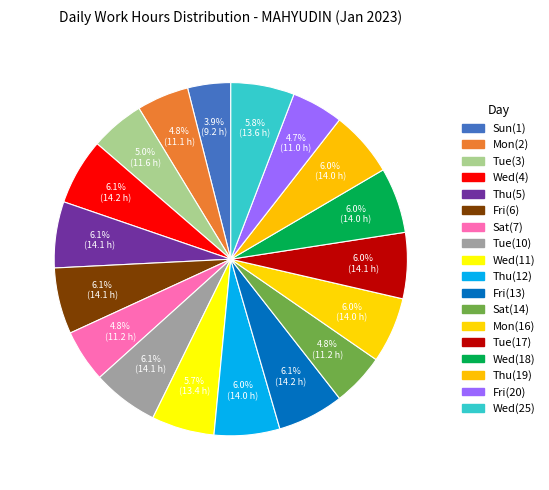

To the nearest percent, what is the difference between the largest and smallest slice percentages?

2%